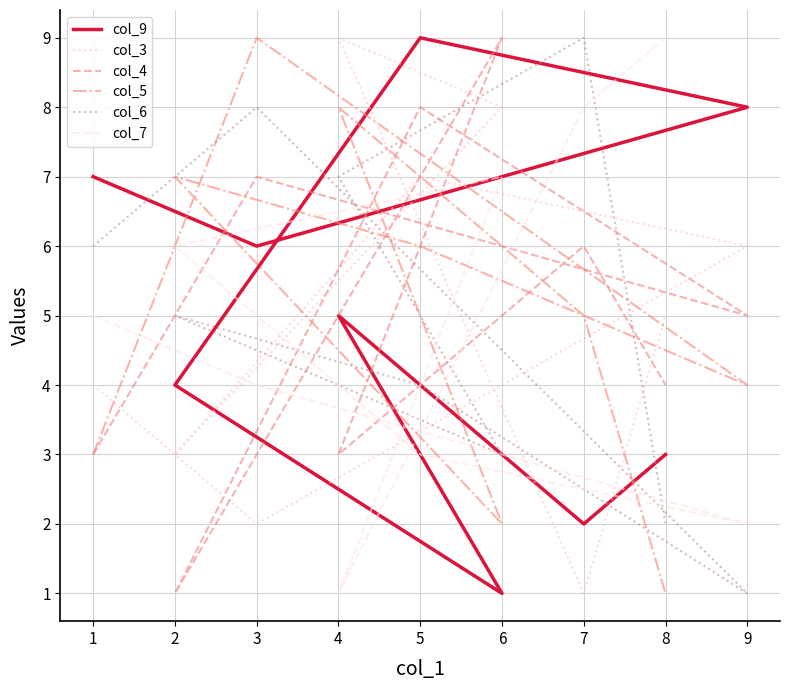

Which series has the largest range (max minus min)?

col_9